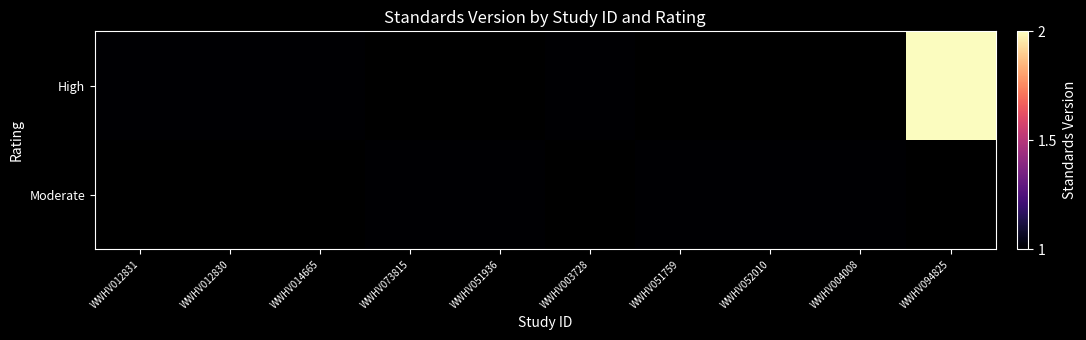

How many distinct data groups are displayed?

2